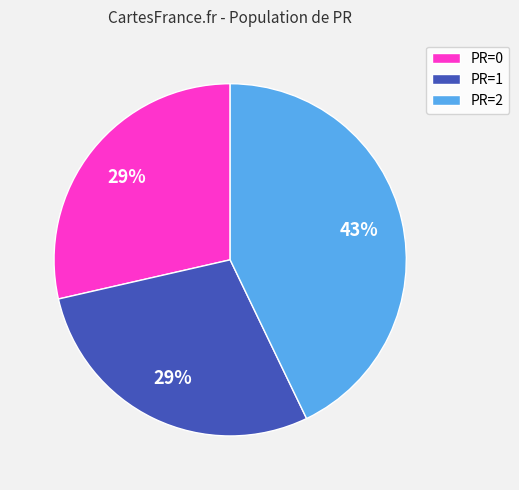

The PR=0 slice represents 36% of the pie. True or false?

False